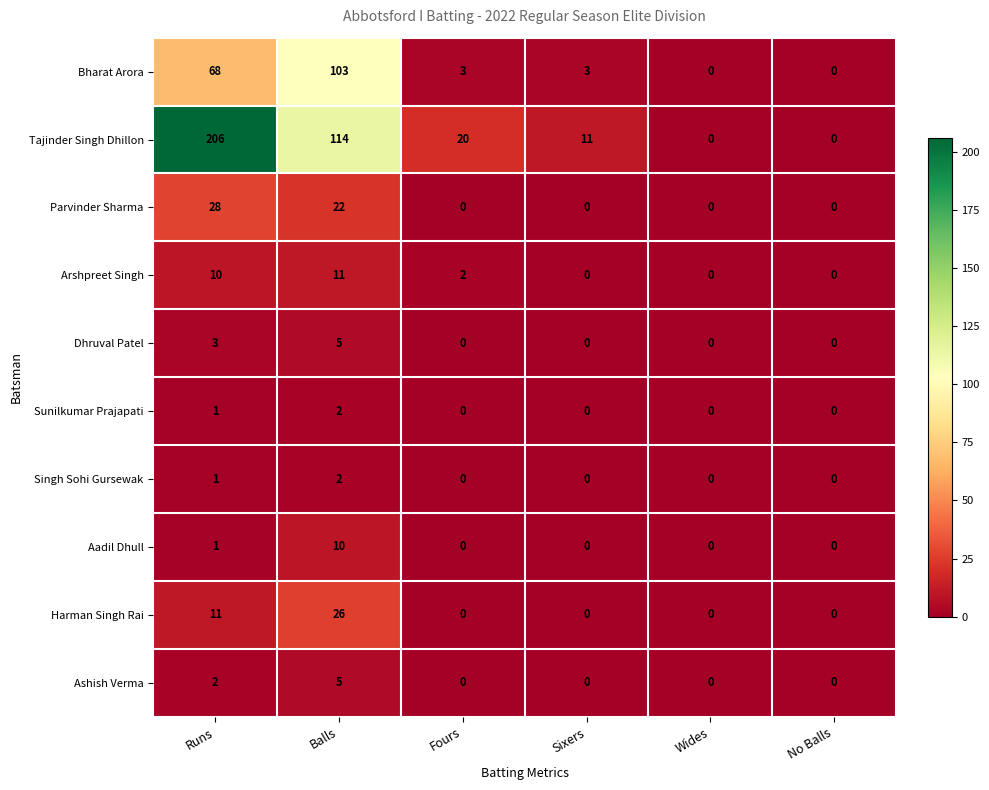

True or false: Tajinder Singh Dhillon has a value of 20 at Fours.

True